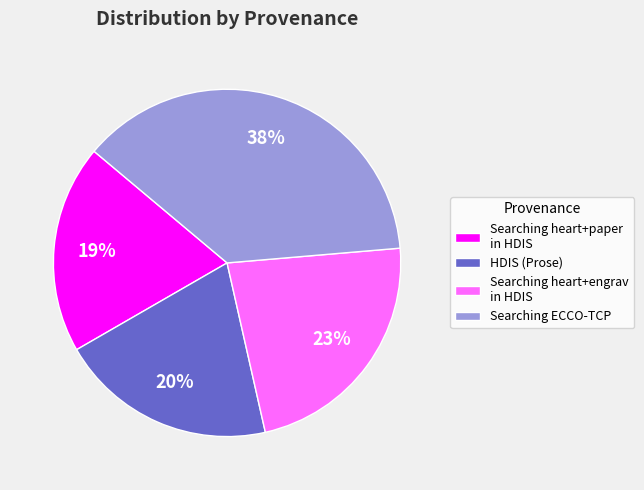

The Searching ECCO-TCP slice represents 38% of the pie. True or false?

True